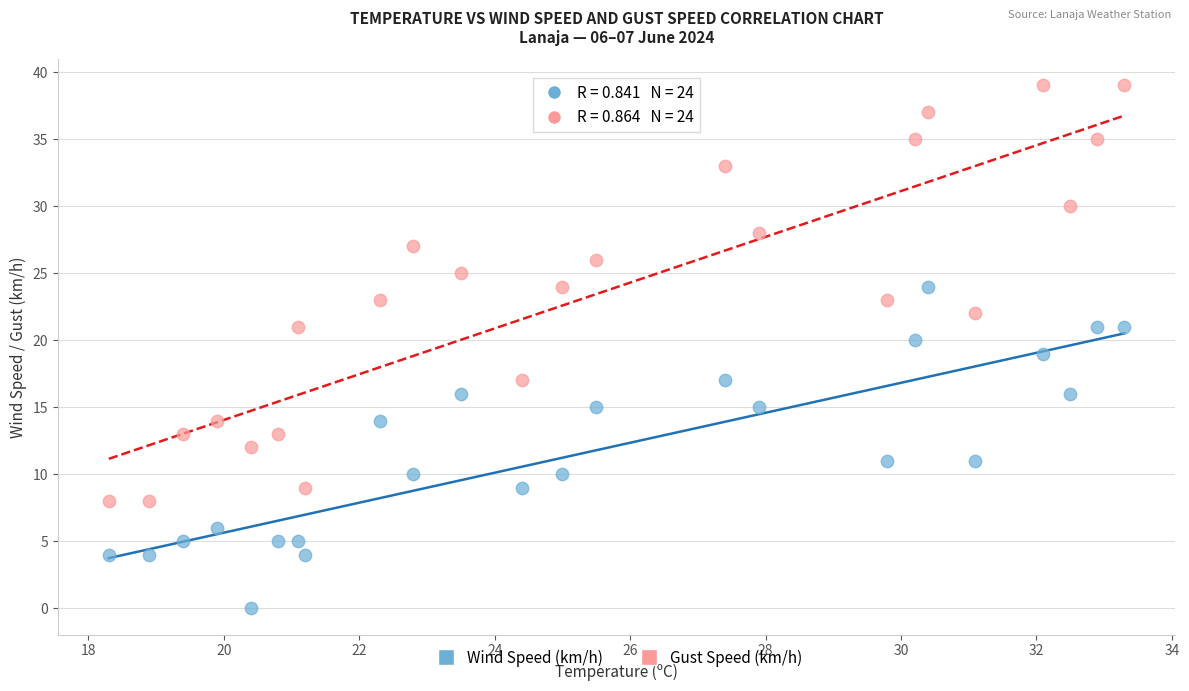

Which series reaches the maximum Y coordinate?

Gust Speed (km/h)